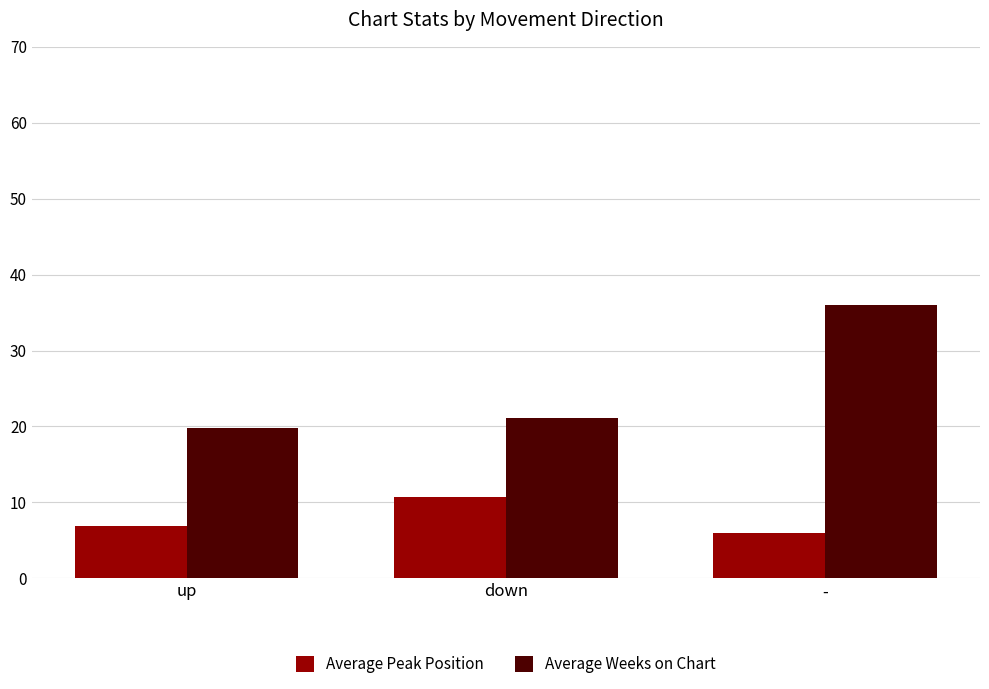

Which series has the widest spread of values?

Average Weeks on Chart